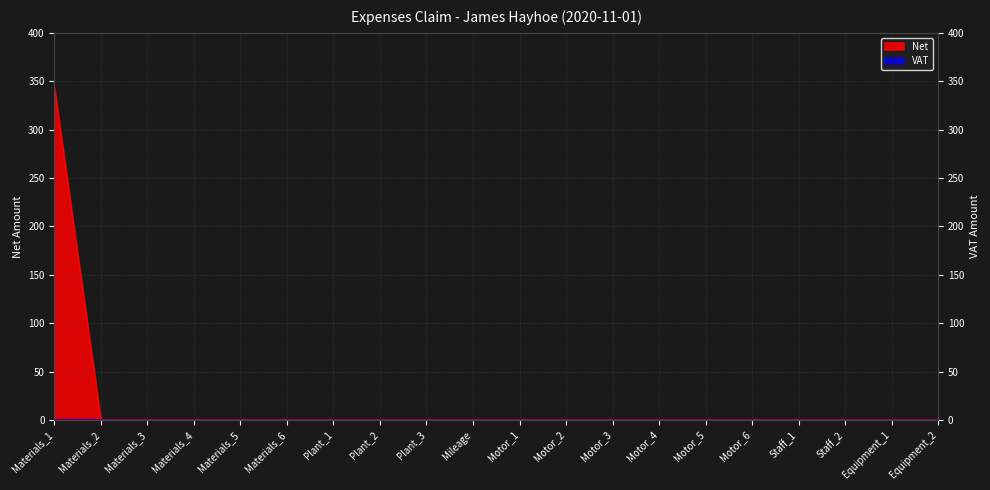

Reading right to left, extract all data points from this chart.

Equipment_2=0	Equipment_1=0	Staff_2=0	Staff_1=0	Motor_6=0	Motor_5=0	Motor_4=0	Motor_3=0	Motor_2=0	Motor_1=0	Mileage=0	Plant_3=0	Plant_2=0	Plant_1=0	Materials_6=0	Materials_5=0	Materials_4=0	Materials_3=0	Materials_2=0	Materials_1=344